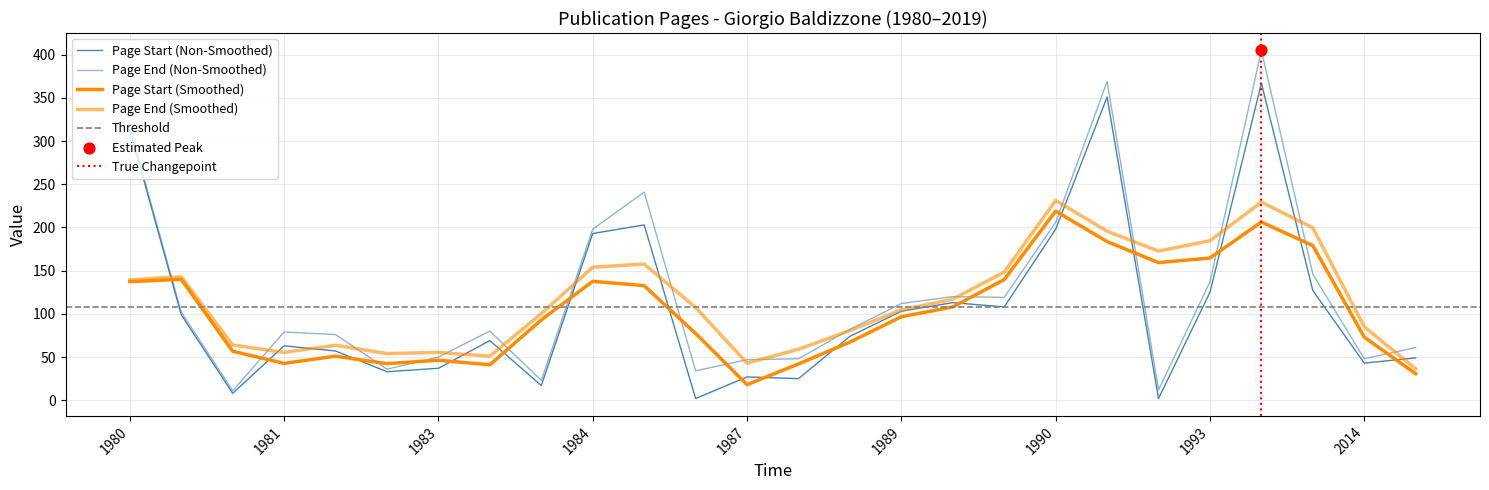

Is the value of Page End at 2004 greater than the value of Page Start at 1985?

No